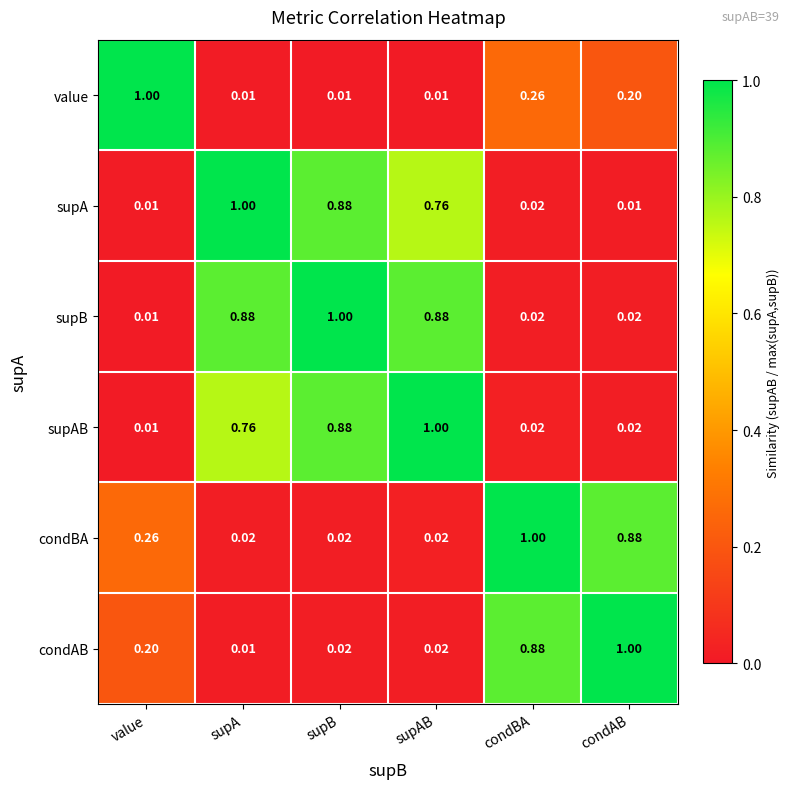

Which series has the largest total across all categories?

supB